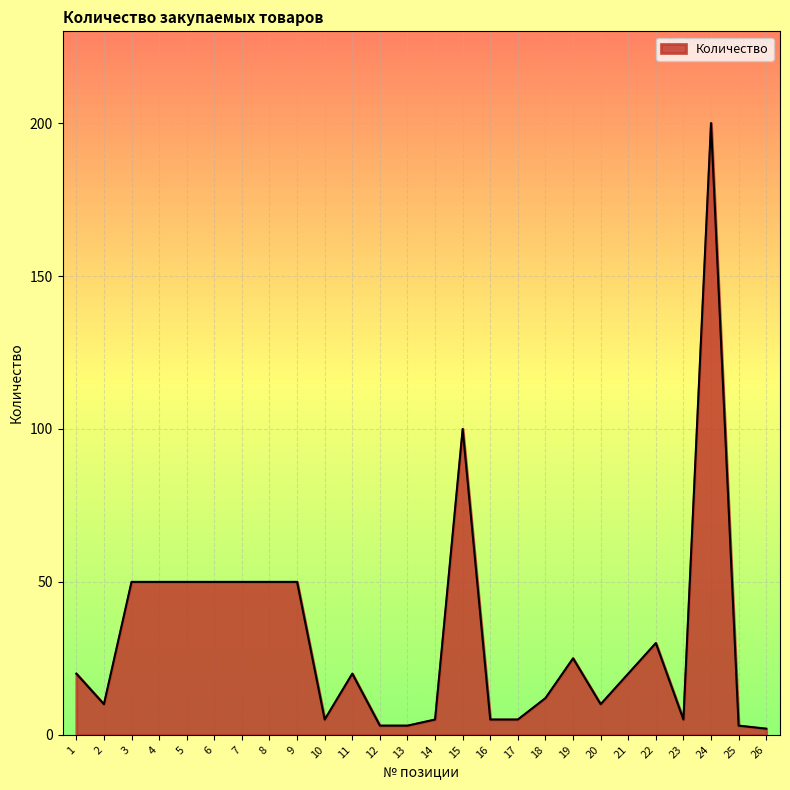

Reading right to left, transcribe all the data shown in this chart.

26=2	25=3	24=200	23=5	22=30	21=20	20=10	19=25	18=12	17=5	16=5	15=100	14=5	13=3	12=3	11=20	10=5	9=50	8=50	7=50	6=50	5=50	4=50	3=50	2=10	1=20